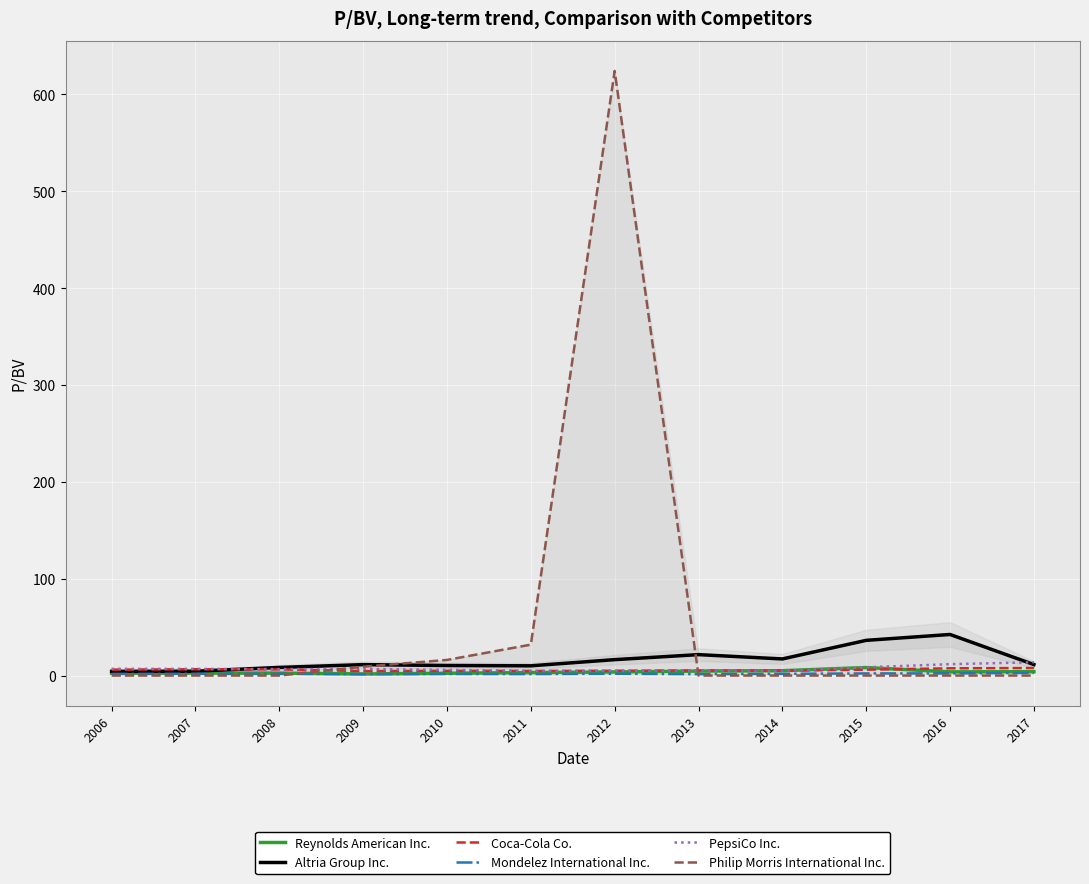

The Altria Group Inc. series shows 3.7 at 2010. True or false?

False